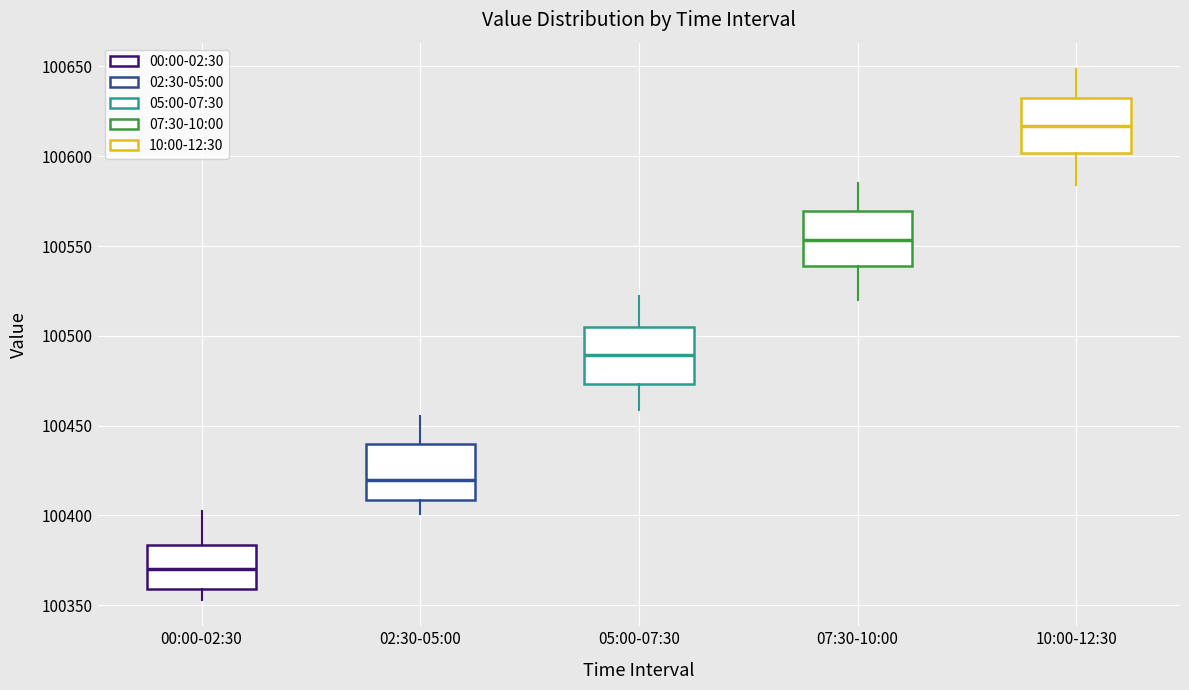

Which box has the lowest median line?

00:00-02:30